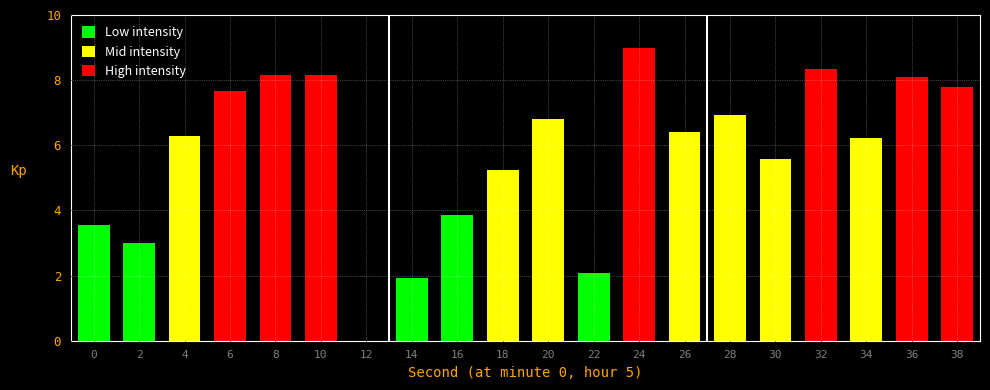

Is it true that the value at 28 is 6.9?

True